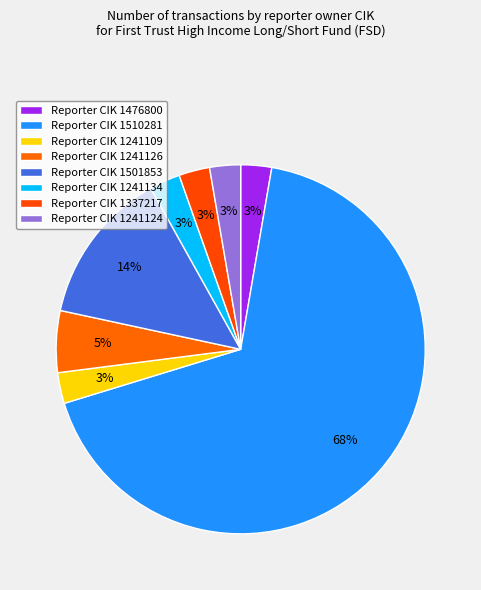

Count the number of slices in the pie.

8